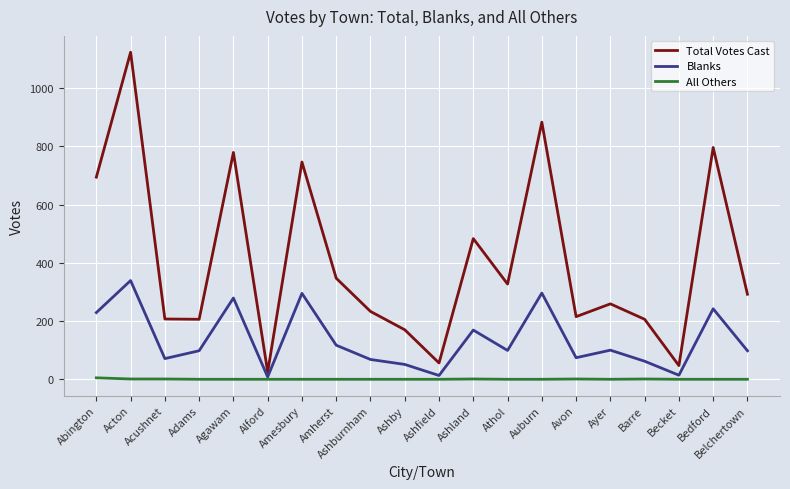

How many lines are shown in the chart?

3